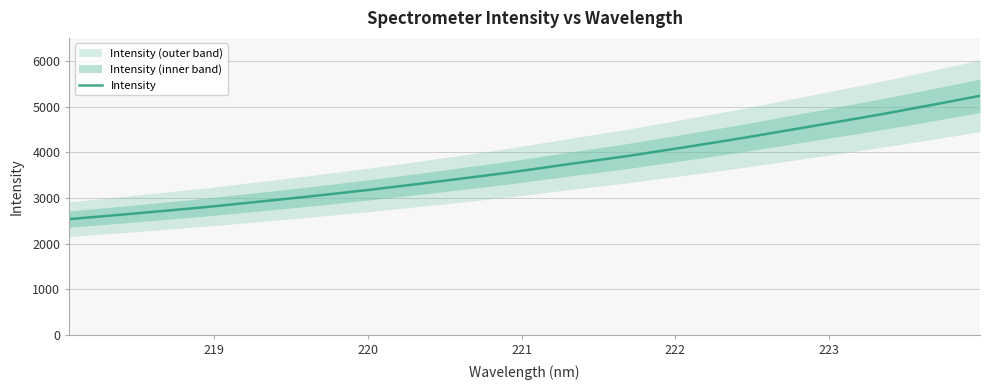

What is the maximum value for Intensity?

5242.5